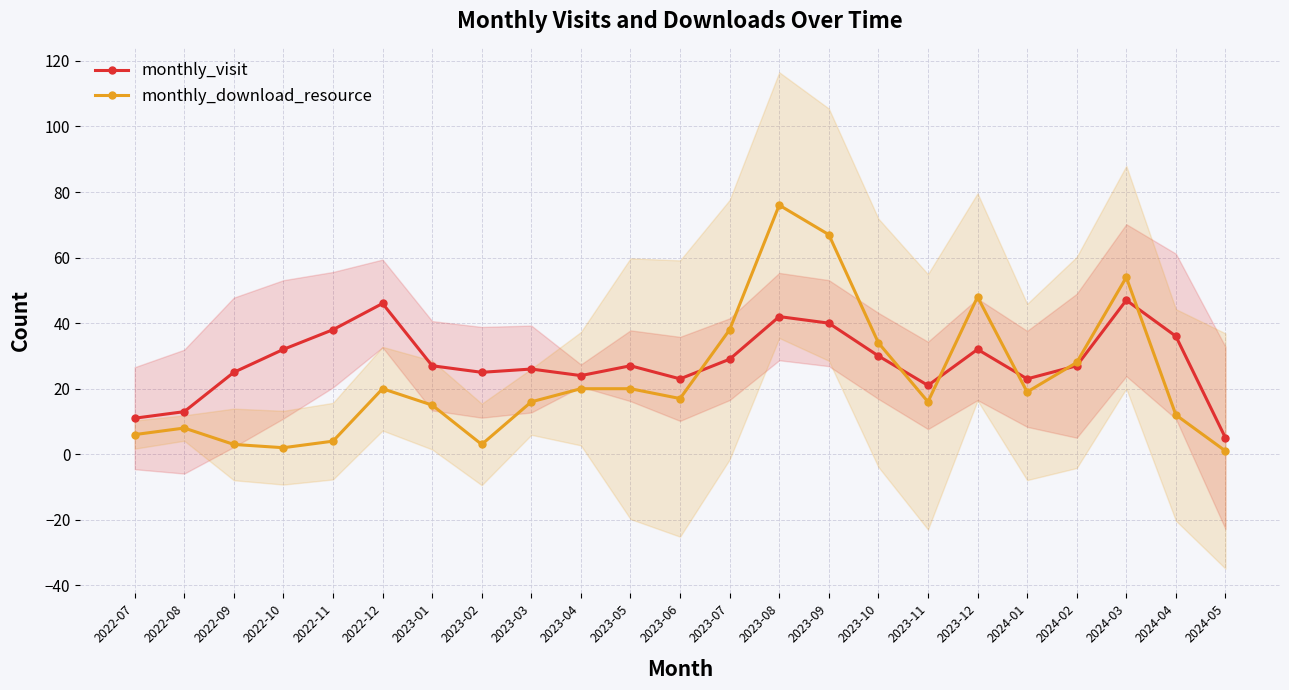

Is it true that monthly_visit equals 9 at 2023-05?

False